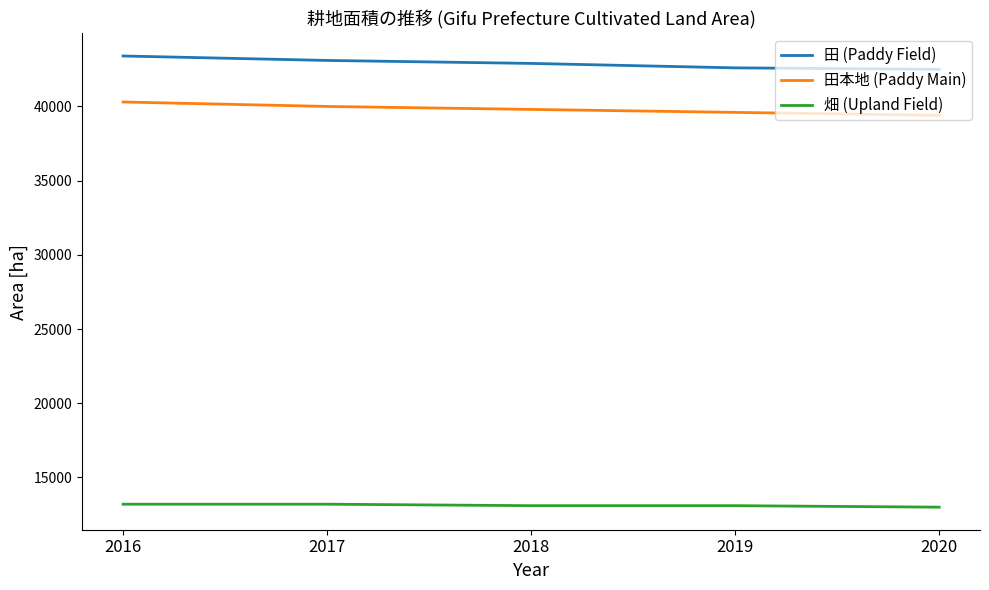

What is the sum of the 畑 (Upland Field) values at 2017 and 2019?

26300